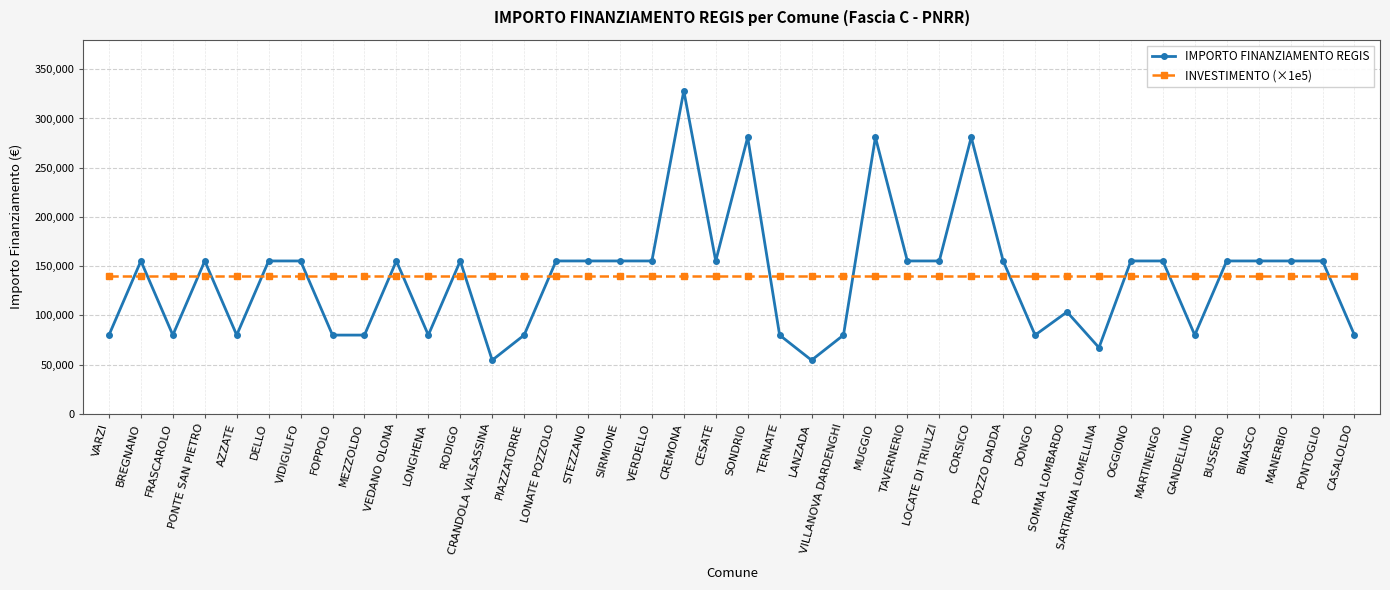

Rank the series by their maximum value, from lowest to highest.

INVESTIMENTO (×1e5), IMPORTO FINANZIAMENTO REGIS